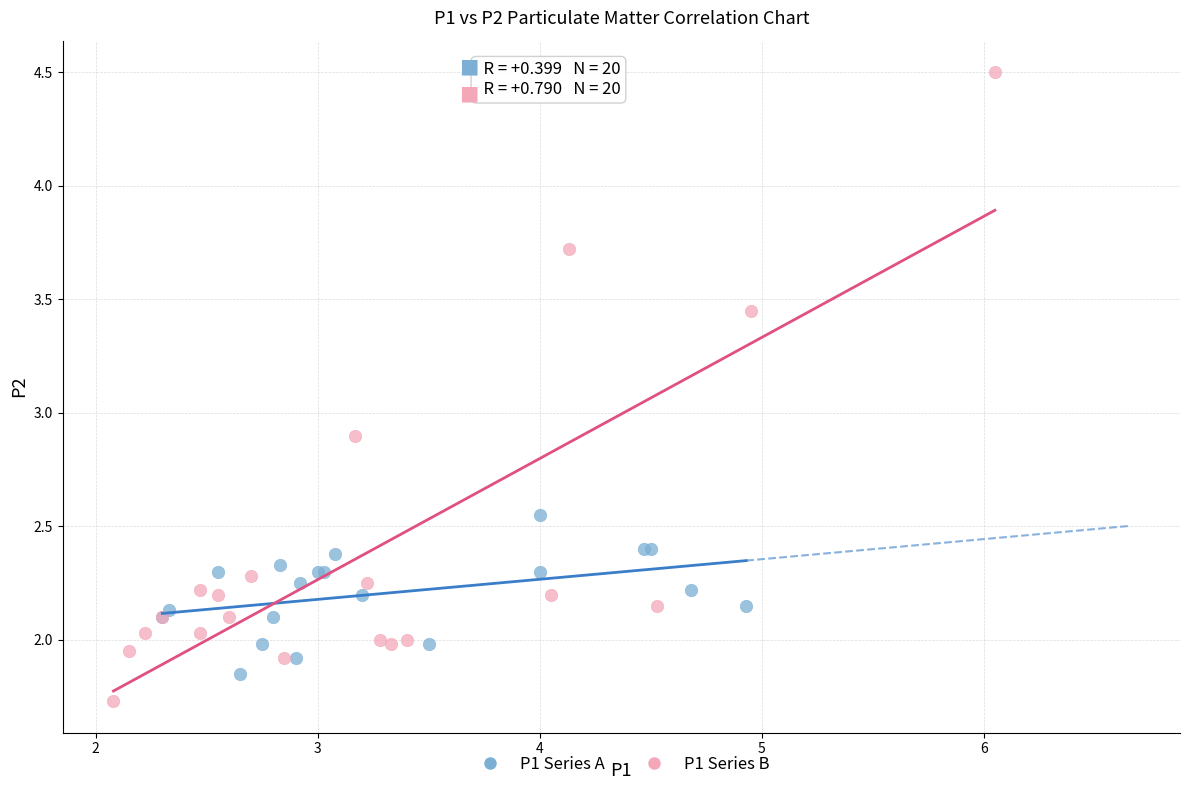

Which series has the largest Y range (max minus min)?

P1 Series B